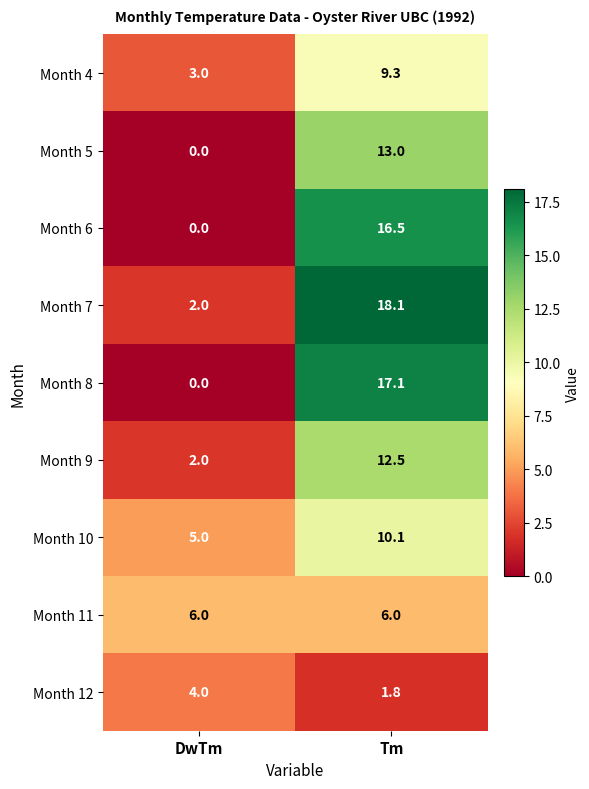

Which category has the highest value across all series?

Tm